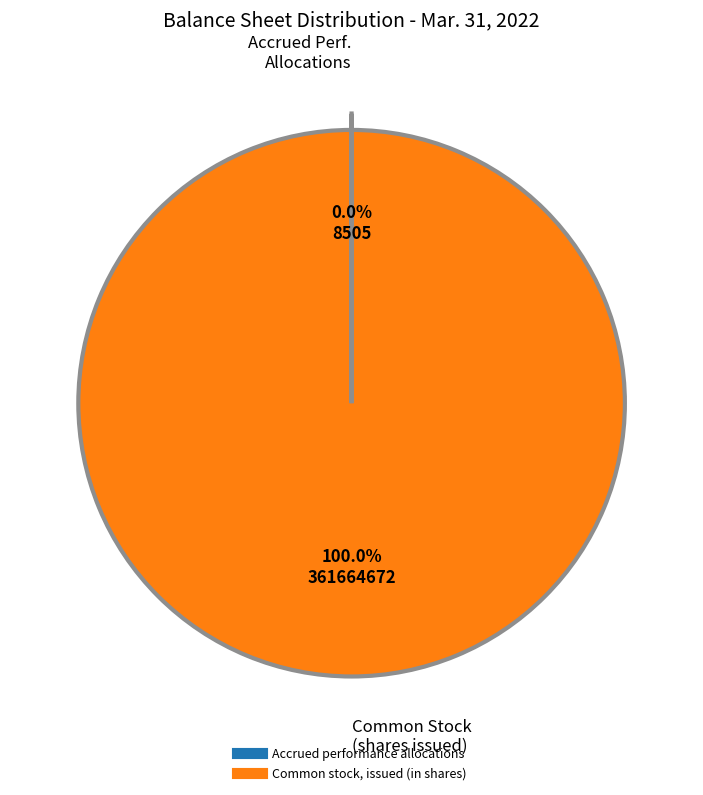

Which slice is the largest?

Common stock, issued (in shares)